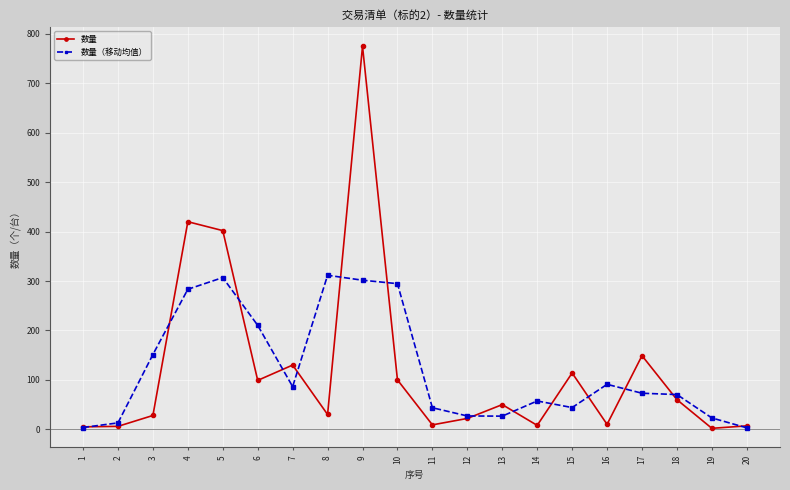

What is the maximum value shown in the chart?

775.0